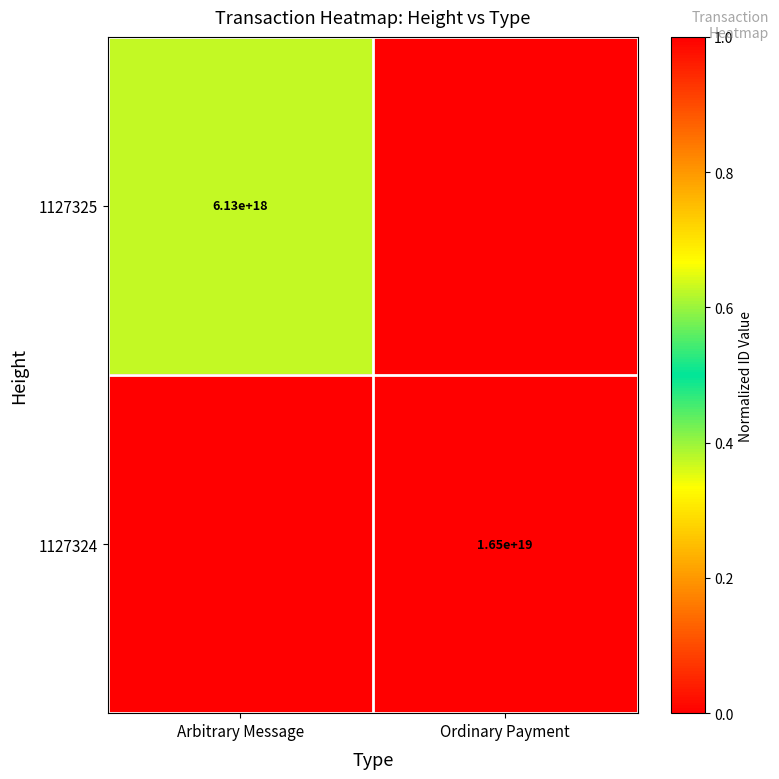

Is the value of 1127324 at Ordinary Payment greater than the value of 1127325 at Arbitrary Message?

Yes